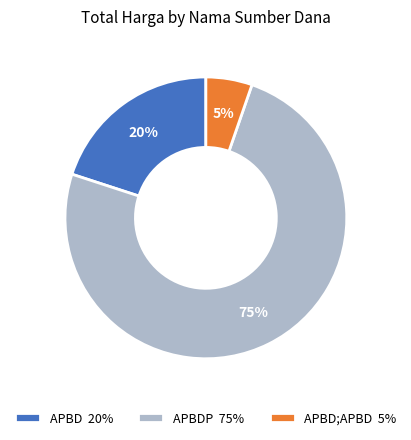

Rank the categories by value from lowest to highest.

APBD;APBD 5%, APBD 20%, APBDP 75%